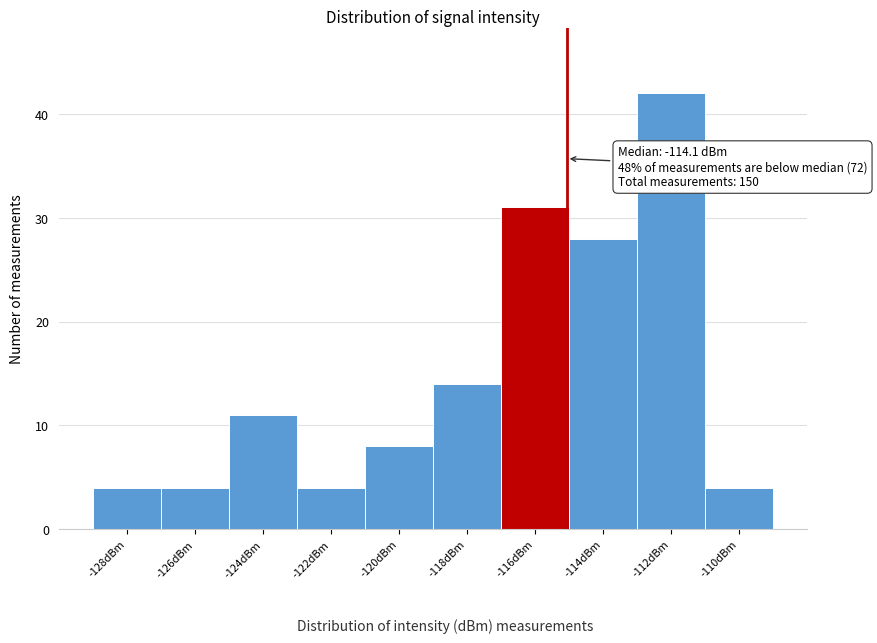

Reading left to right, list all the values displayed in this chart.

-128dBm=4	-126dBm=4	-124dBm=11	-122dBm=4	-120dBm=8	-118dBm=14	-116dBm=31	-114dBm=28	-112dBm=42	-110dBm=4